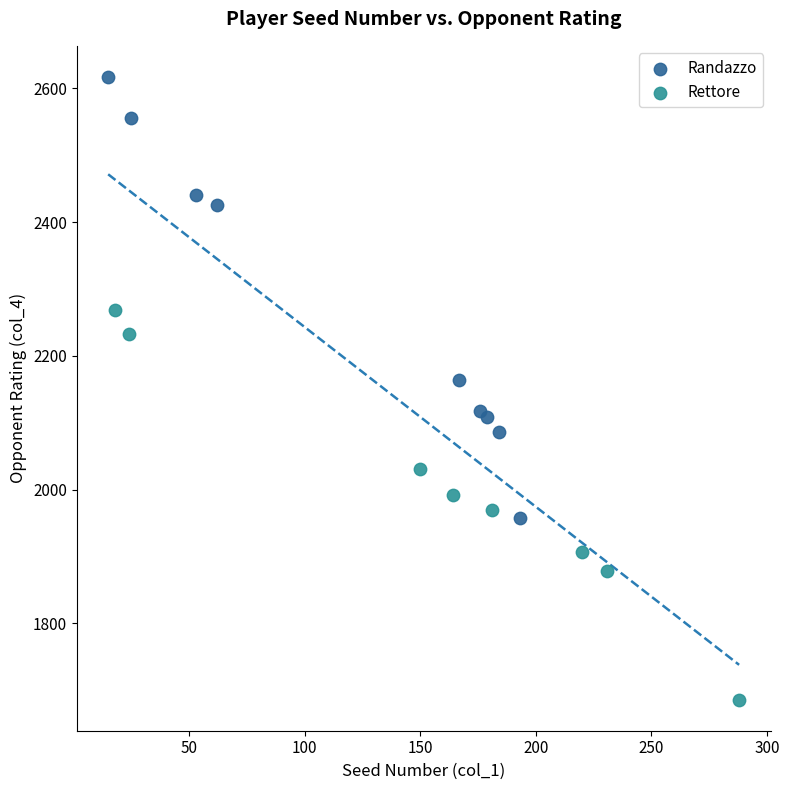

Which series contains the highest Y value?

Randazzo